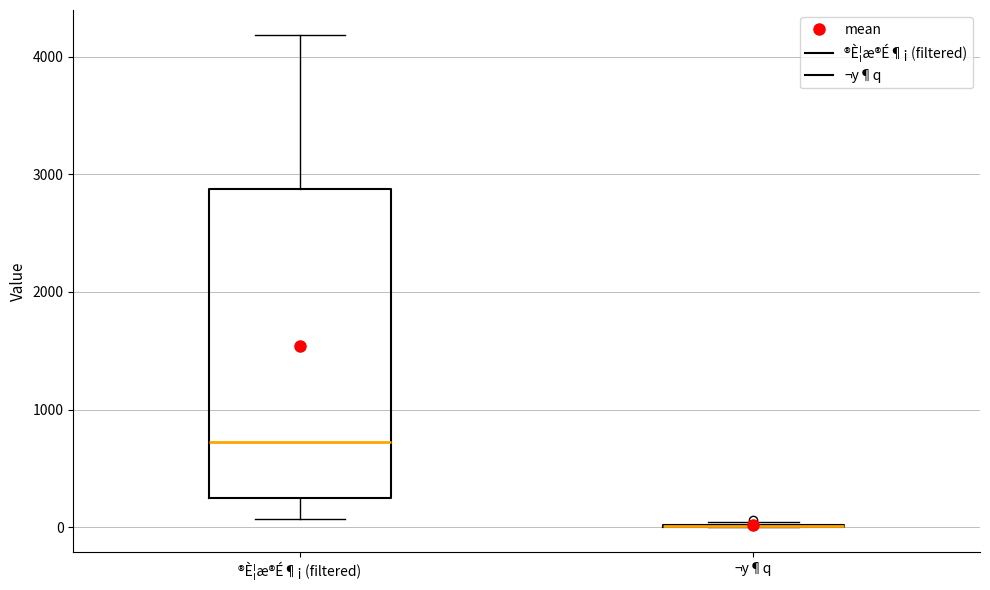

Where is the upper edge of the box for ®È¦æ®É¶¡ (filtered) on the y-axis? The values are not printed on the chart, so give them approximately, as read against the axis.

2900